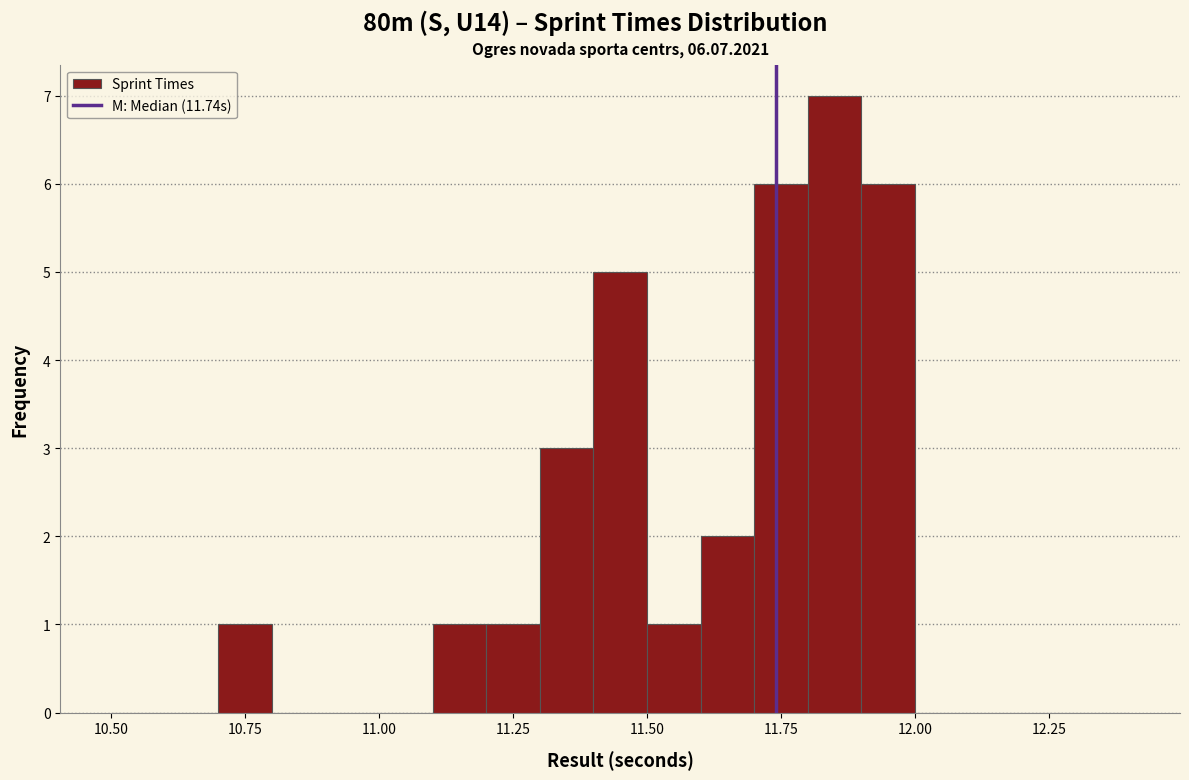

Around what value on the x-axis is the tallest bar? Give the approximate position of its centre, as read against the axis.

11.85